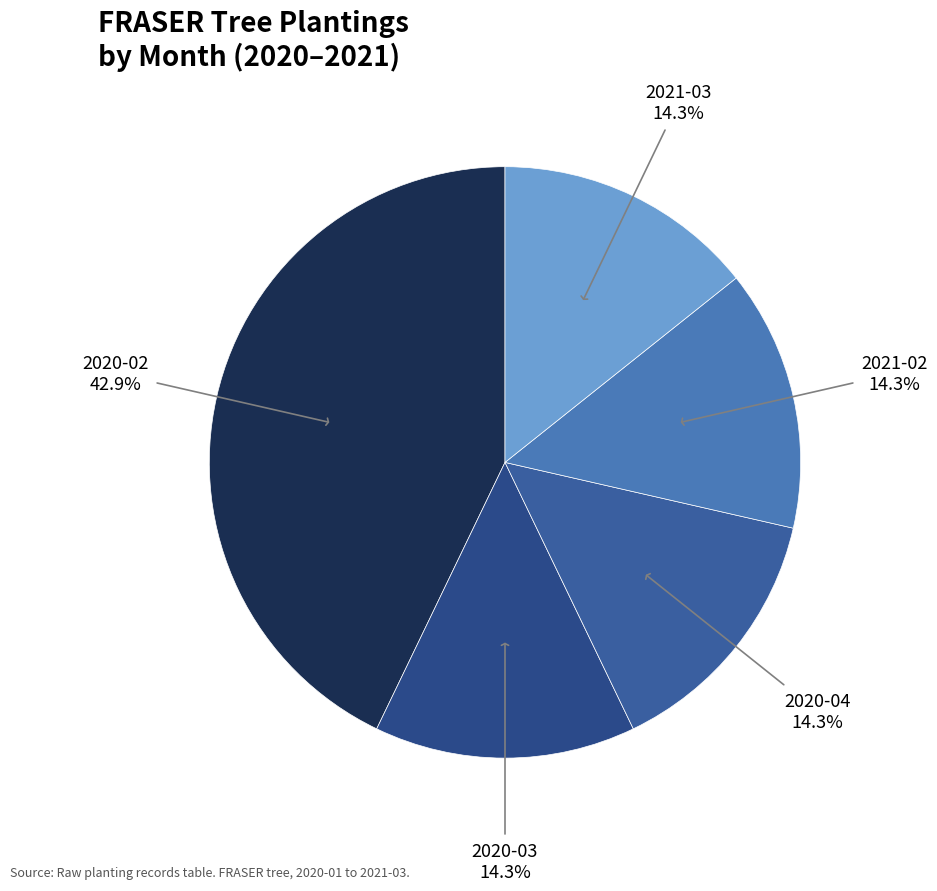

How many segments does this pie chart have?

5